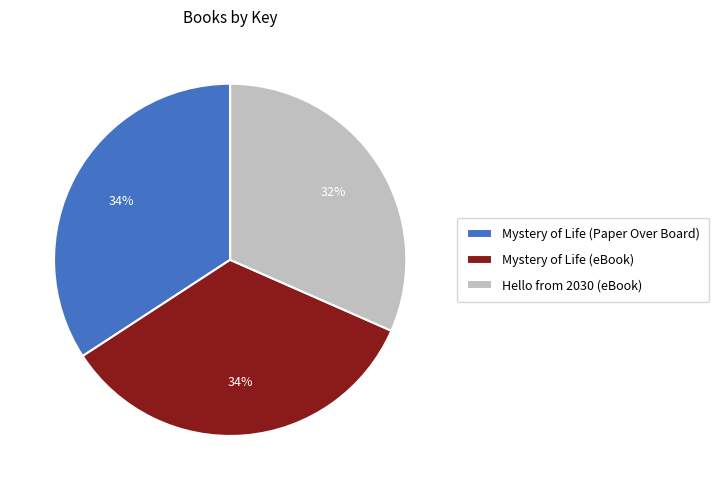

What percentage is the Mystery of Life (eBook) slice, to the nearest percent?

34%